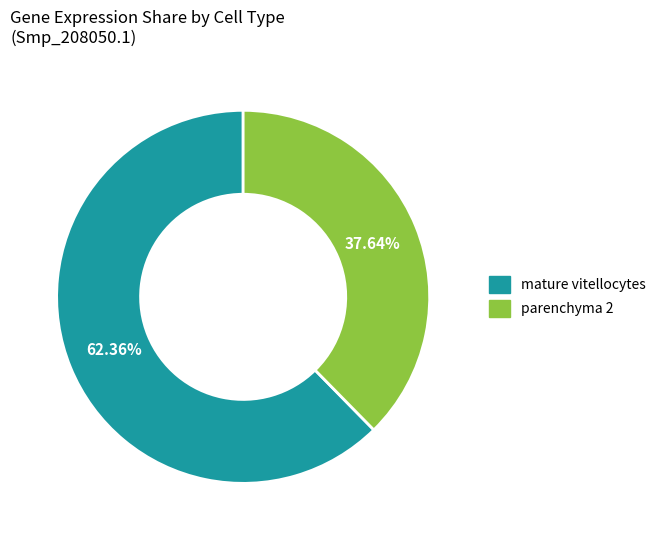

How many segments does this pie chart have?

2